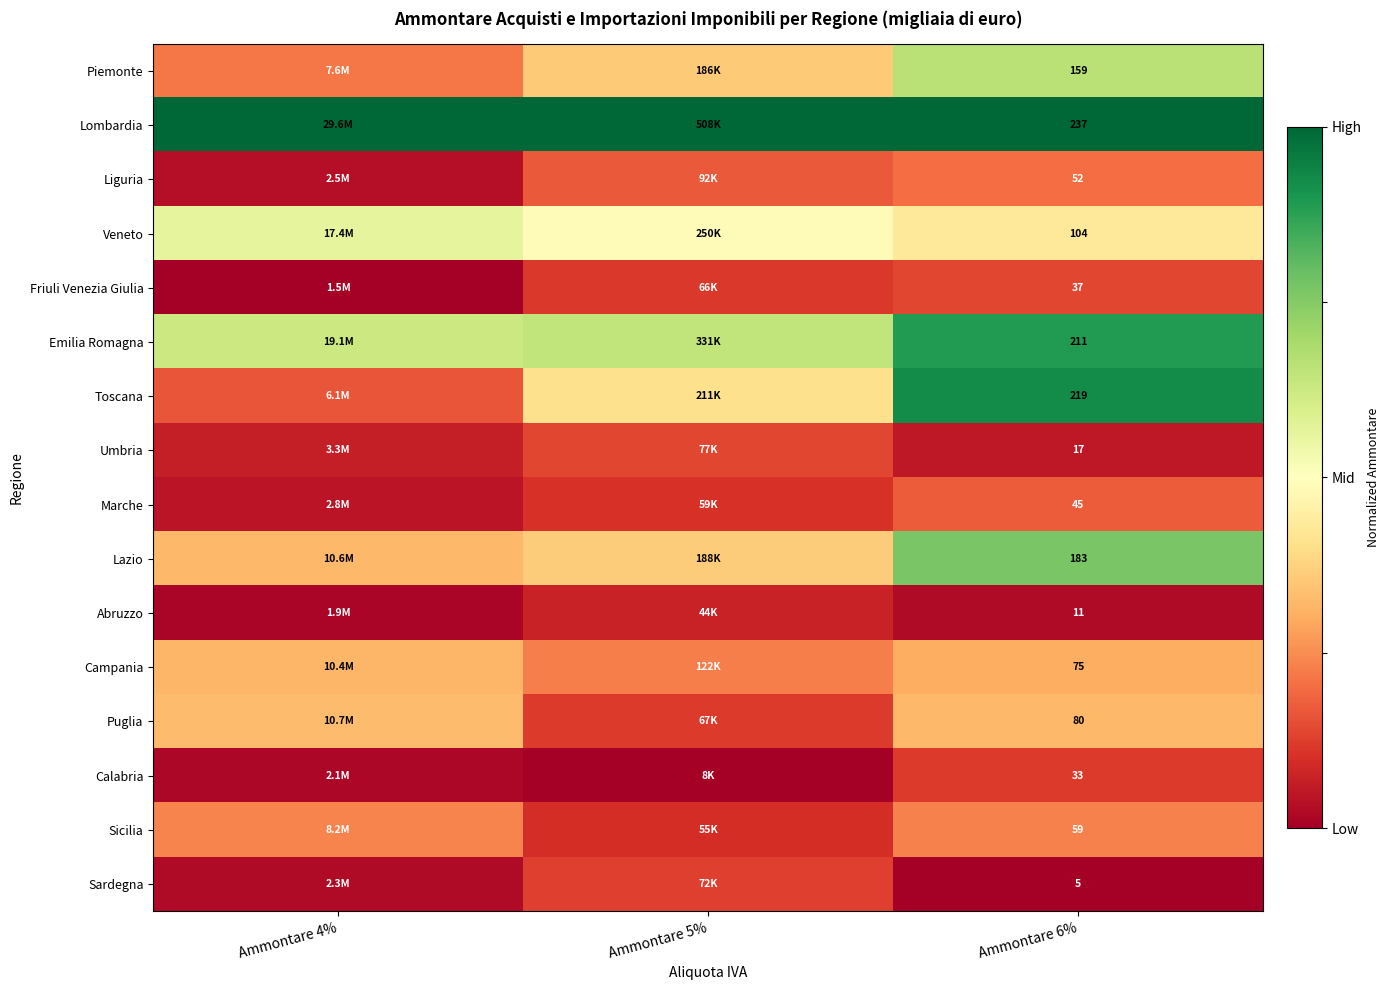

Is the value of Umbria at Ammontare 6% greater than the value of Friuli Venezia Giulia at Ammontare 6%?

No